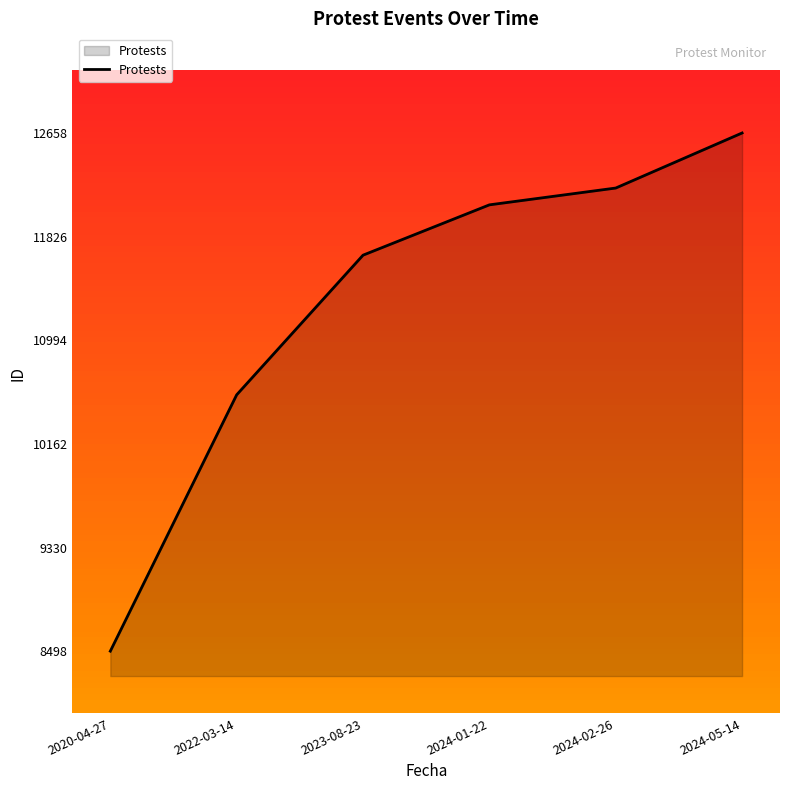

Approximately how many times larger is the value at 2023-08-23 compared to 2024-05-14?

0.9